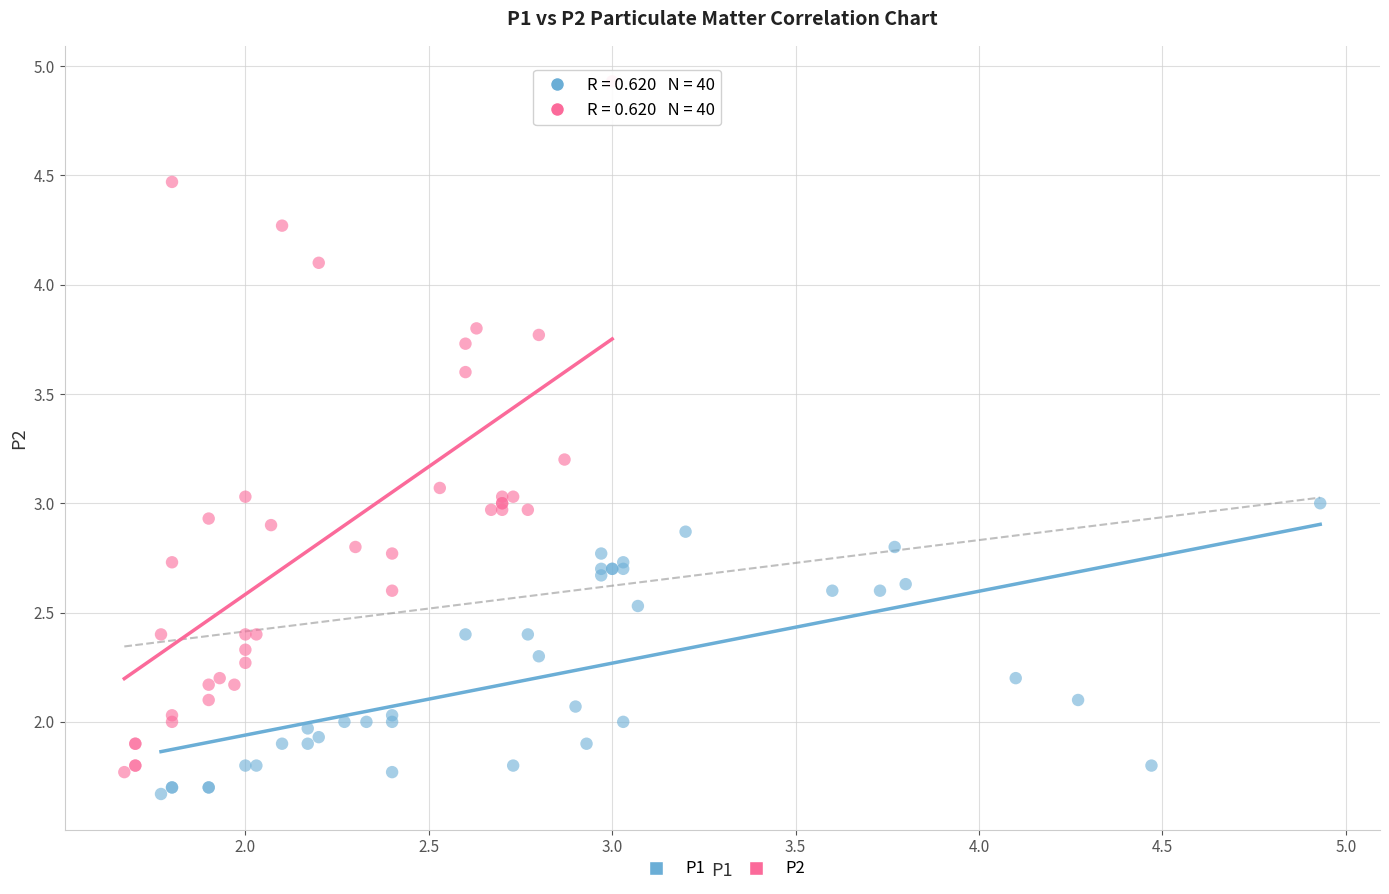

Which series reaches the maximum Y coordinate?

P2